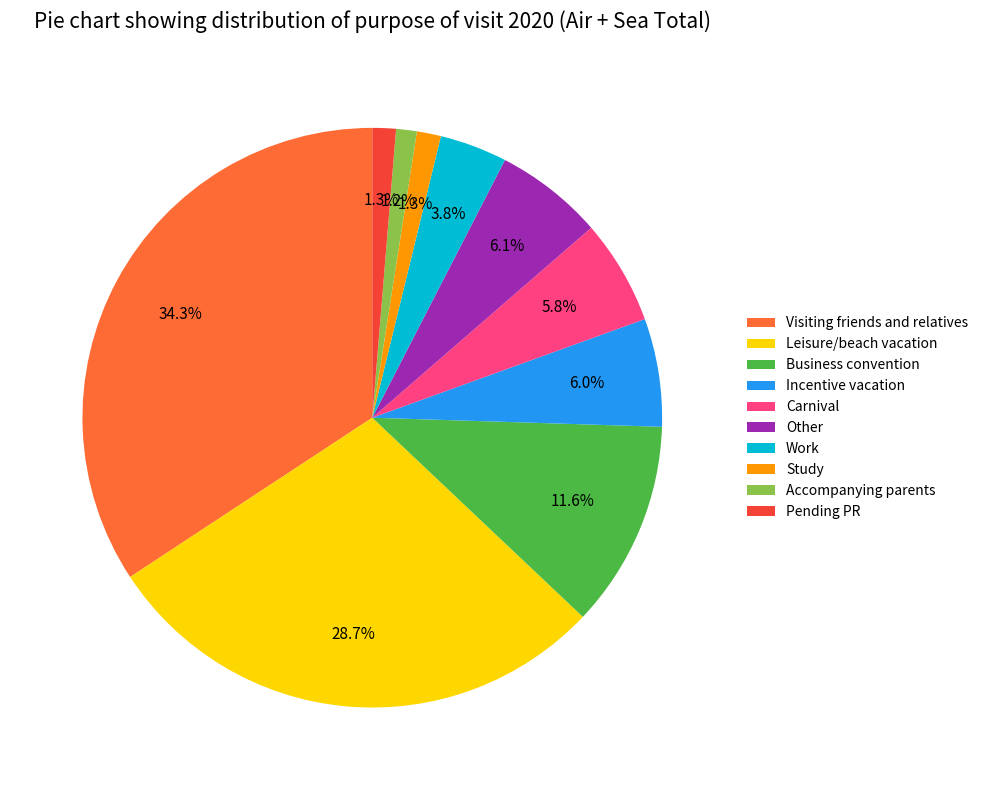

What percentage is NOT represented by Visiting friends and relatives?

65.7%